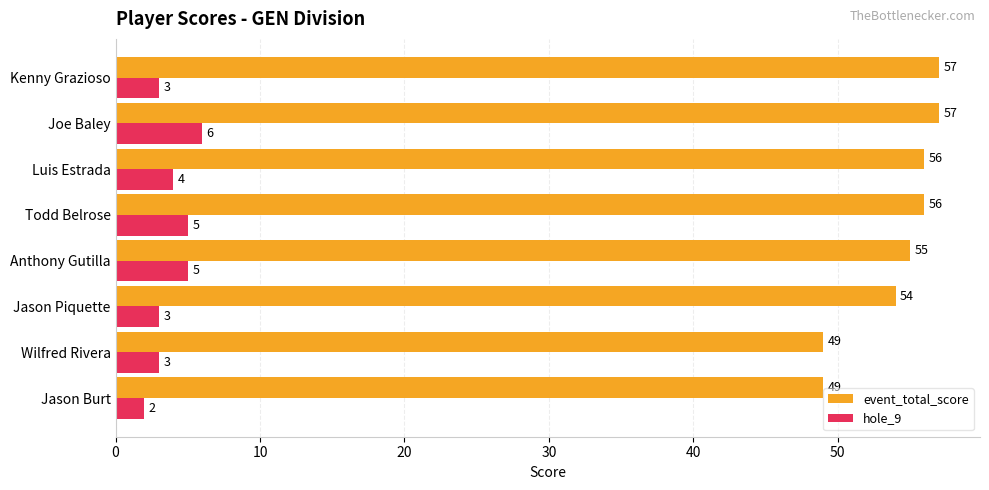

List the series in order of their peak value, lowest first.

hole_9, event_total_score